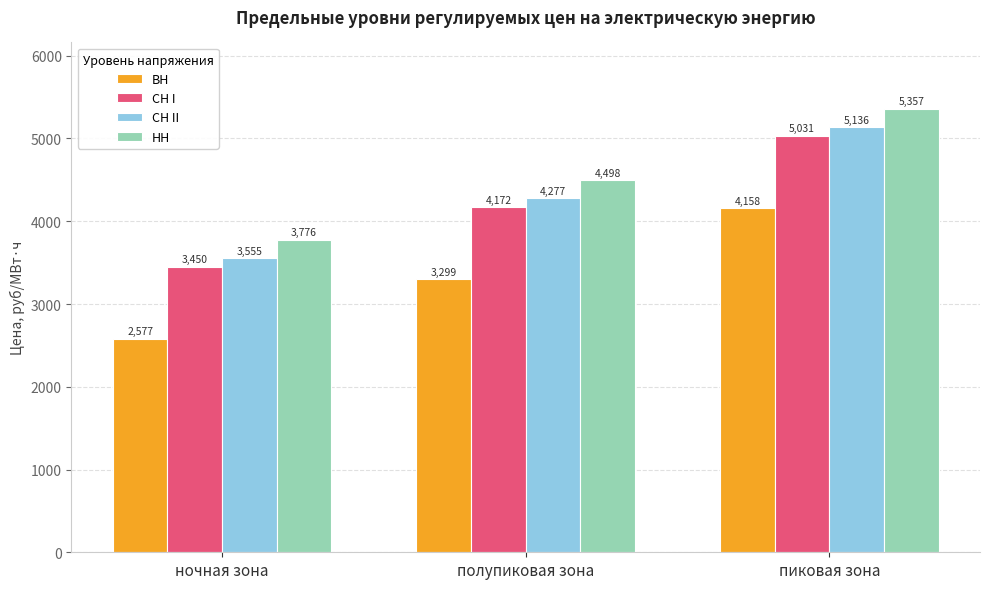

What is the difference between the maximum and minimum values in the СН I series?

1581.0